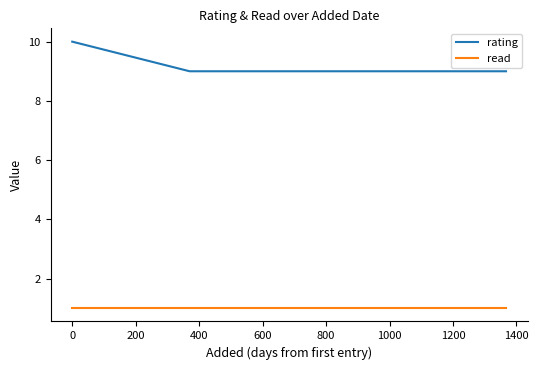

Which series has the largest range (max minus min)?

rating